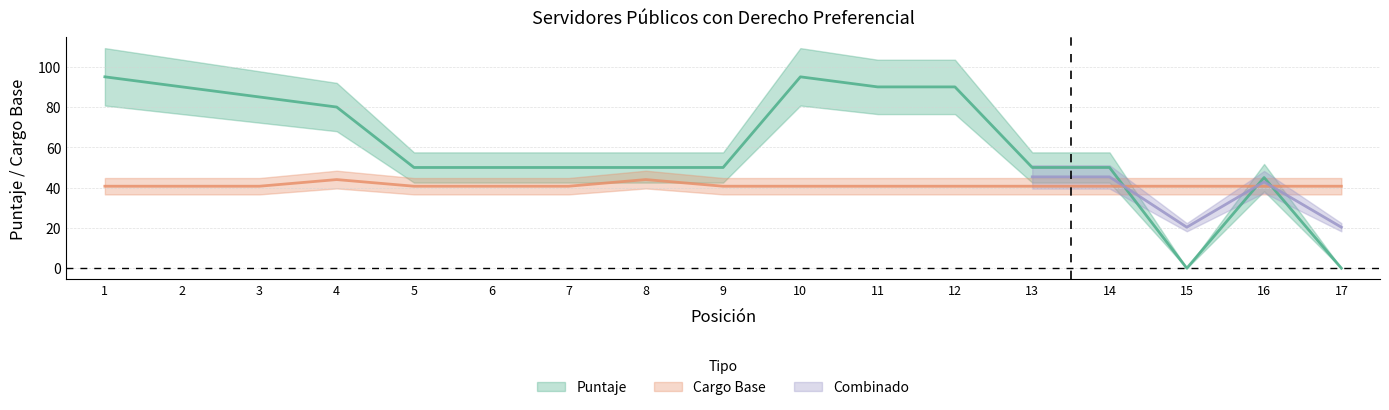

At which category does the chart reach its peak across all series?

1